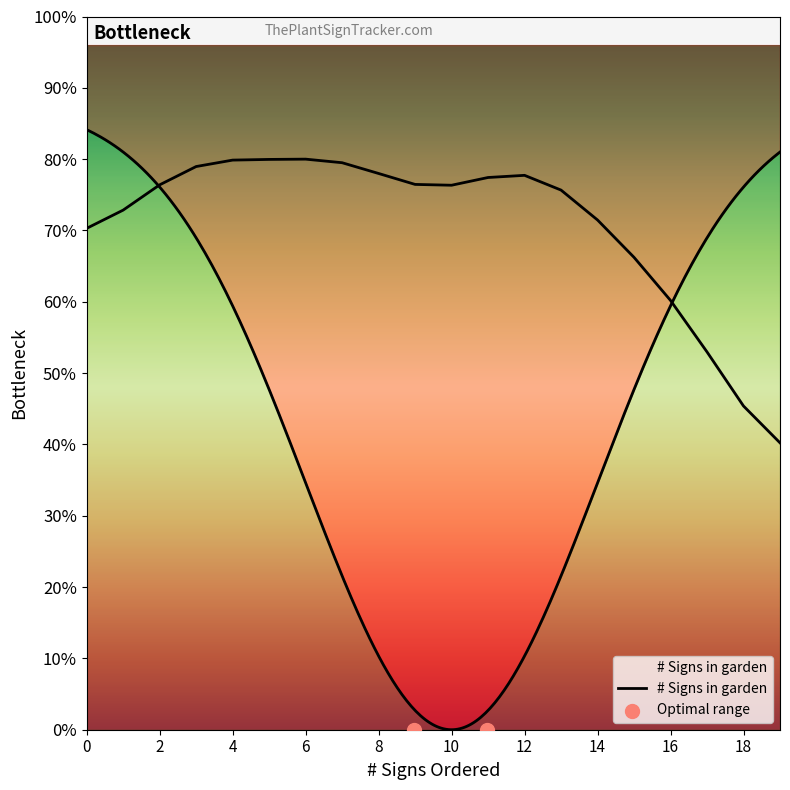

What is the ratio of the value at 1 to the value at 1?

1.0